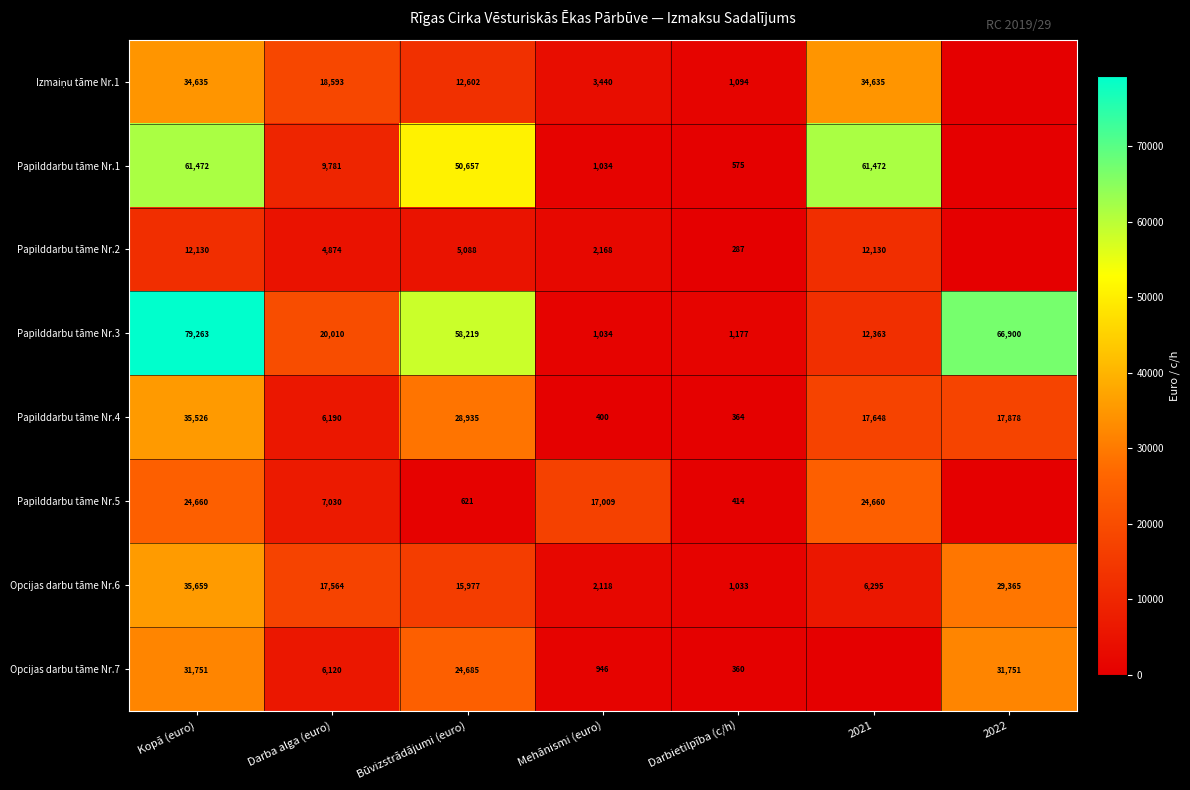

Is the value of Opcijas darbu tāme Nr.6 at 2021 greater than the value of Opcijas darbu tāme Nr.7 at Būvizstrādājumi (euro)?

No